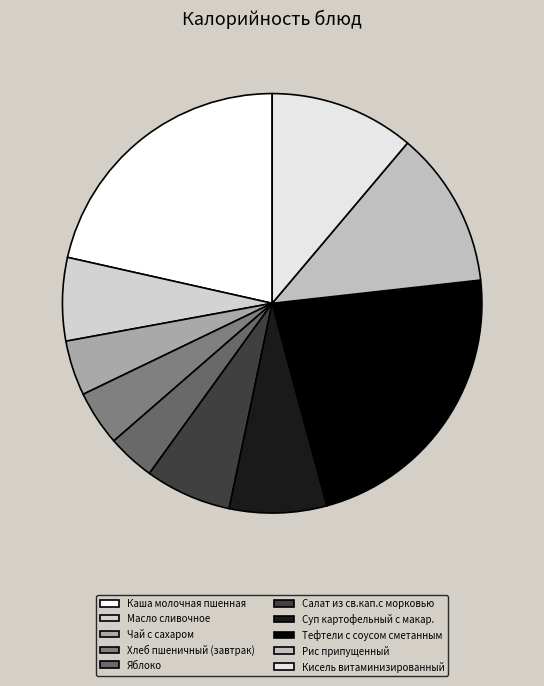

Is it true that Хлеб пшеничный (завтрак) is 18% of the pie?

False